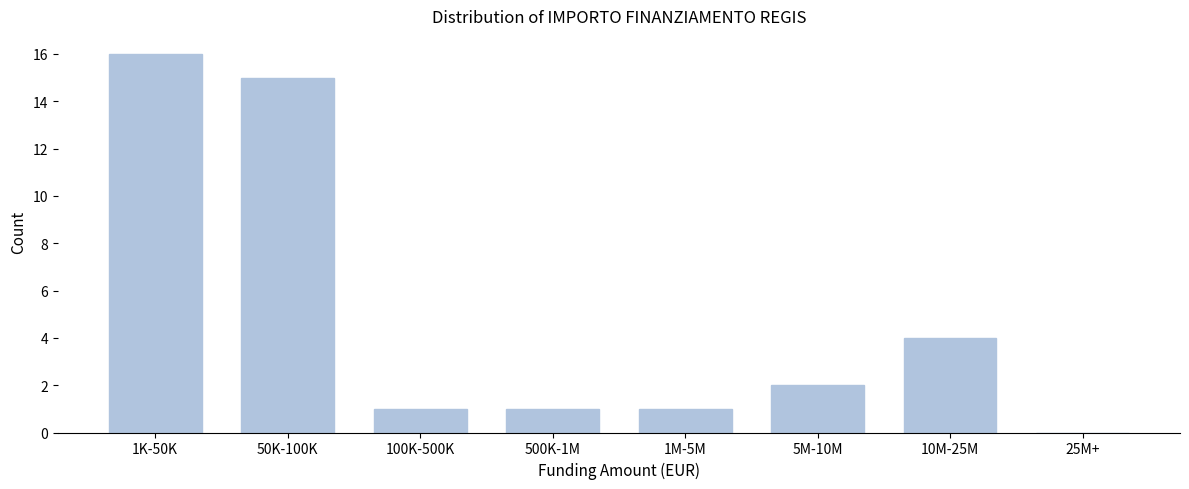

Reading left to right, transcribe all the data shown in this chart.

1K-50K=16	50K-100K=15	100K-500K=1	500K-1M=1	1M-5M=1	5M-10M=2	10M-25M=4	25M+=0